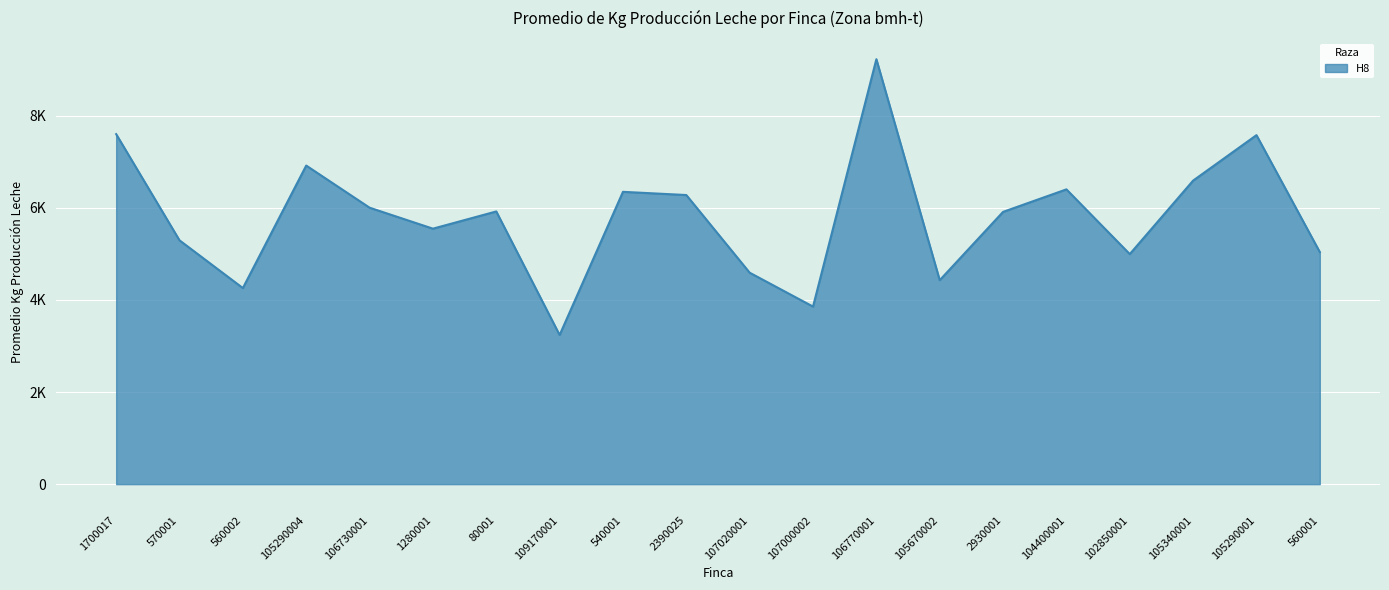

Does the chart have visible grid lines?

Yes